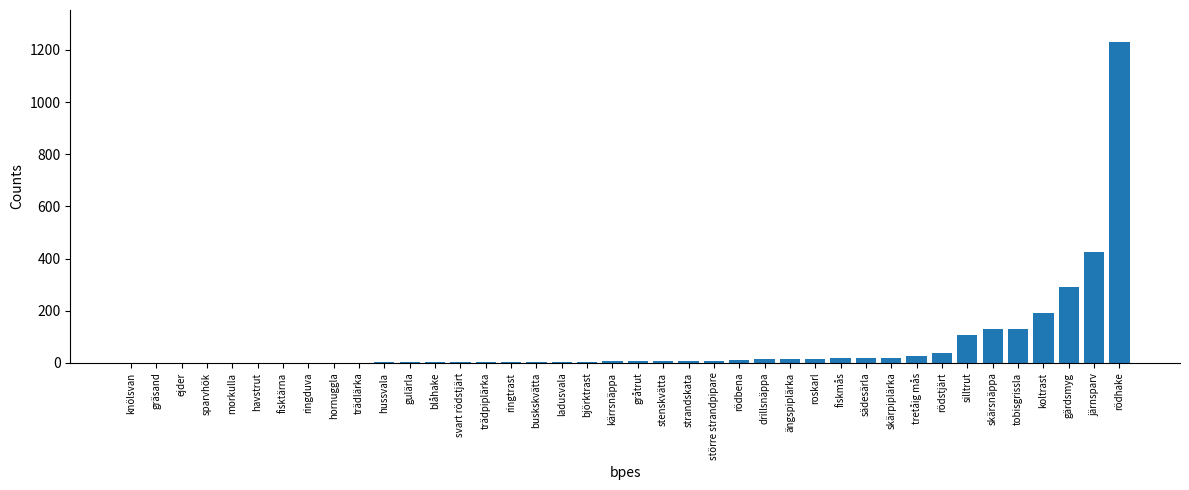

At which label is the value closest to 615?

järnsparv